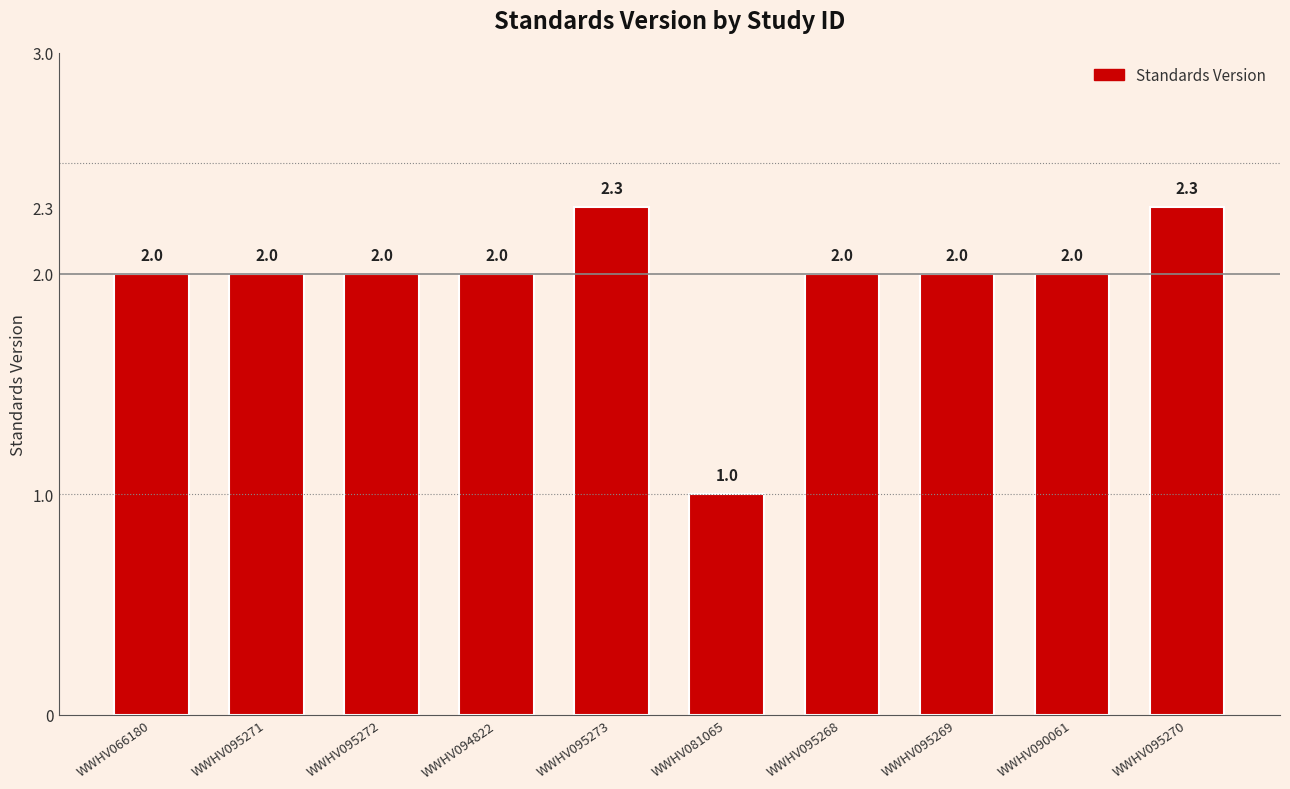

What is the average value?

2.0